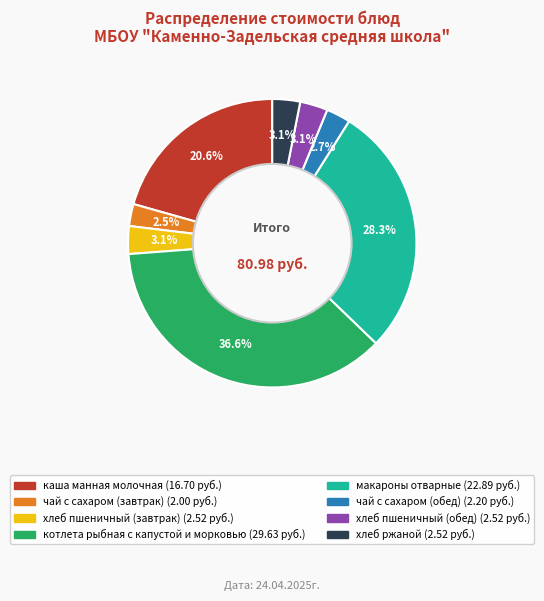

Which slice is the largest?

котлета рыбная с капустой и морковью